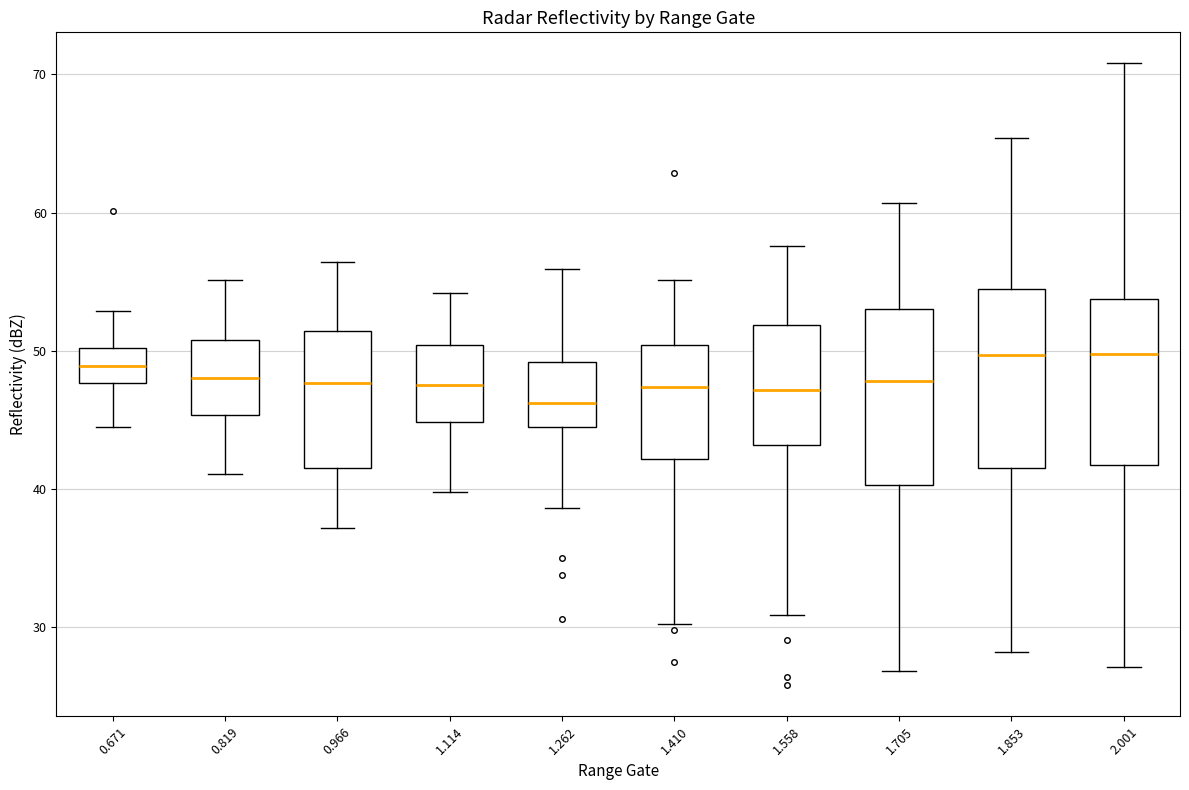

Reading left to right, read every box against the y-axis: the position of its median line, the range the box covers, and the ends of its whiskers. The values are not printed on the chart, so give them approximately, as read against the axis.

0.671: median 49, box 48 to 50, whiskers 45 to 53
0.819: median 48, box 45 to 51, whiskers 41 to 55
0.966: median 48, box 42 to 51, whiskers 37 to 56
1.114: median 48, box 45 to 50, whiskers 40 to 54
1.262: median 46, box 44 to 49, whiskers 39 to 56
1.410: median 47, box 42 to 50, whiskers 30 to 55
1.558: median 47, box 43 to 52, whiskers 31 to 58
1.705: median 48, box 40 to 53, whiskers 27 to 61
1.853: median 50, box 42 to 55, whiskers 28 to 65
2.001: median 50, box 42 to 54, whiskers 27 to 71